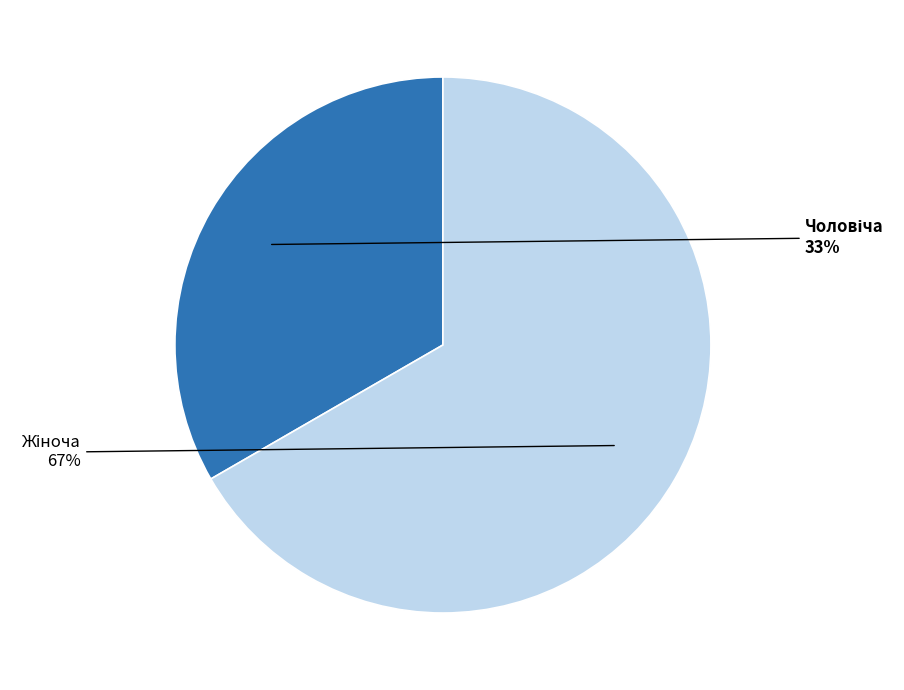

Count the number of slices in the pie.

2